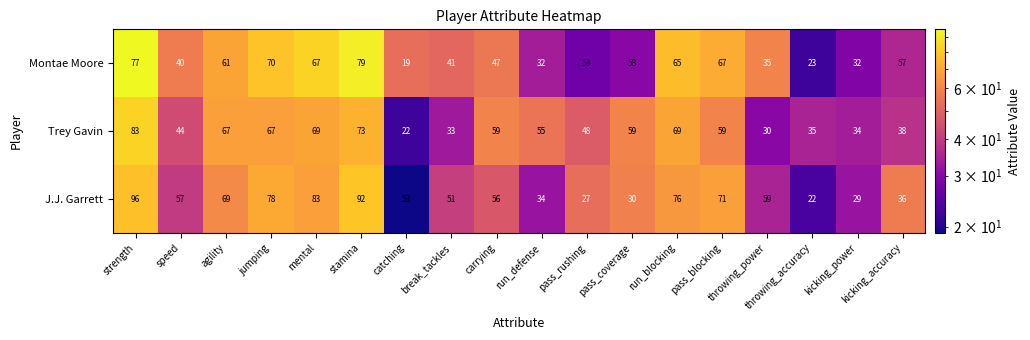

What is the sum of the J.J. Garrett values at pass_blocking and carrying?

127